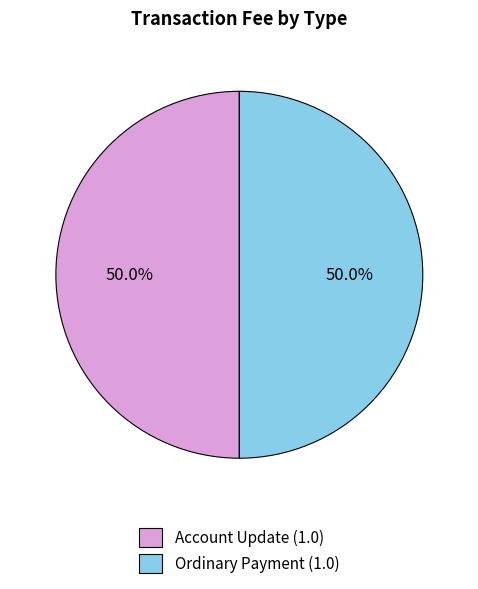

Combined, what portion of the pie is Ordinary Payment (1.0) and Account Update (1.0)?

100.0%